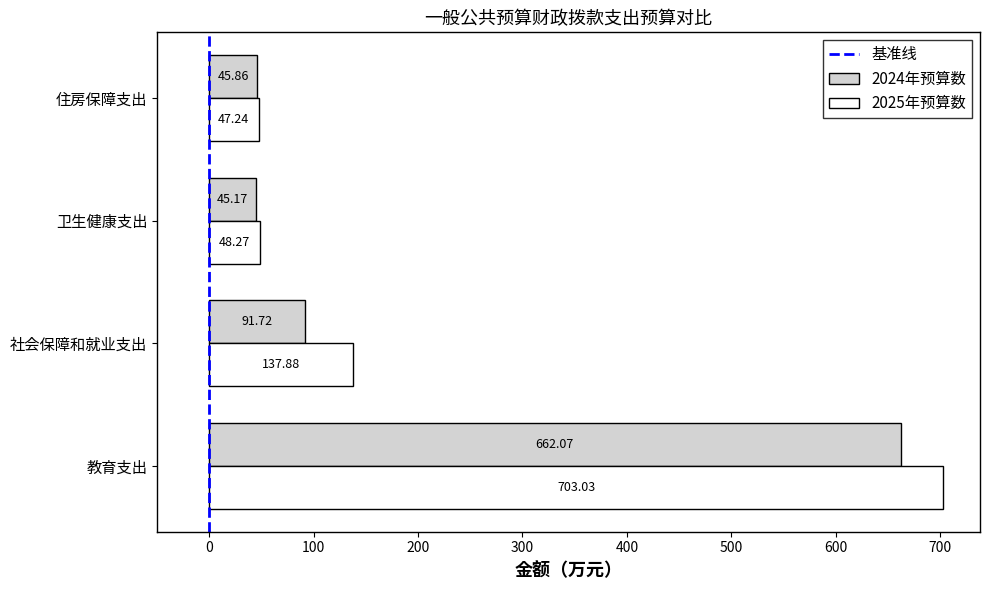

Rank the series by their average value, from highest to lowest.

2025年预算数, 2024年预算数